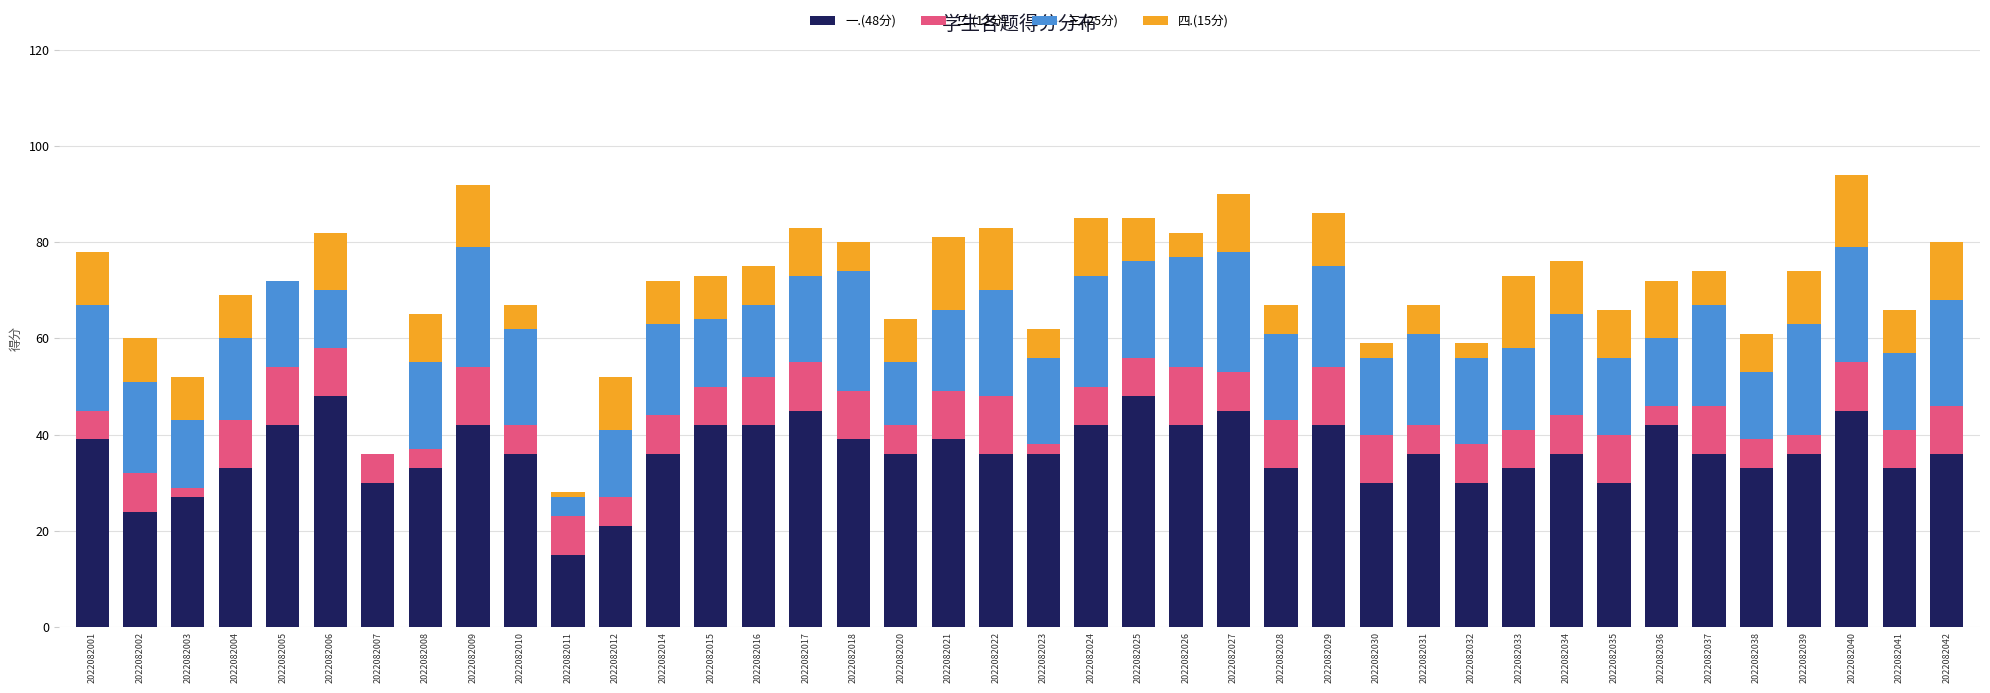

The value of 一.(48分) at 2022082034 is 36. True or false?

True